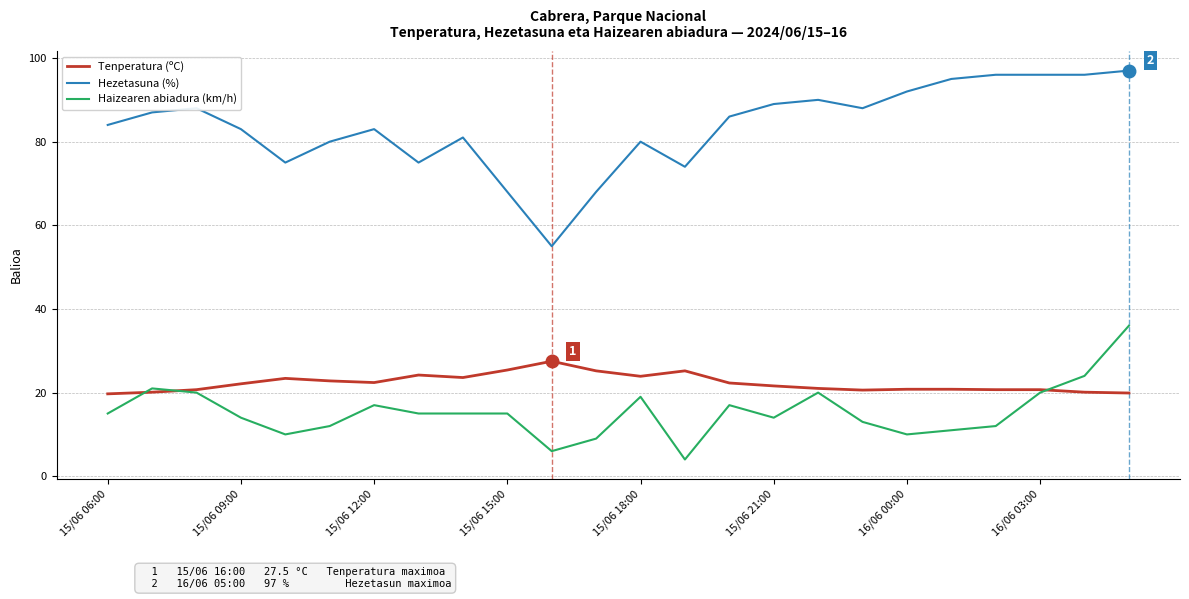

Which series has the widest spread of values?

Hezetasuna (%)